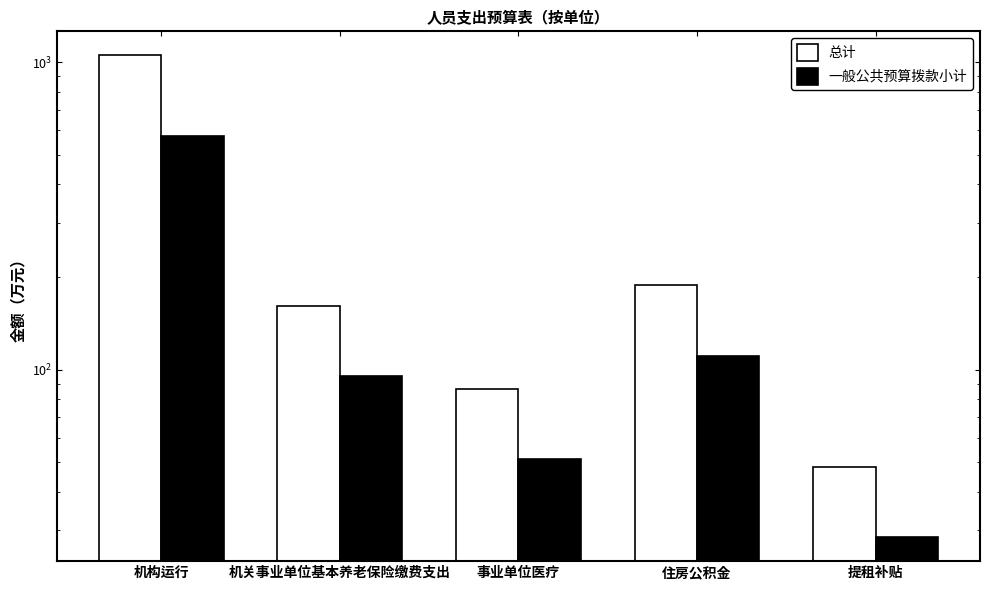

How many bars are there in total?

10